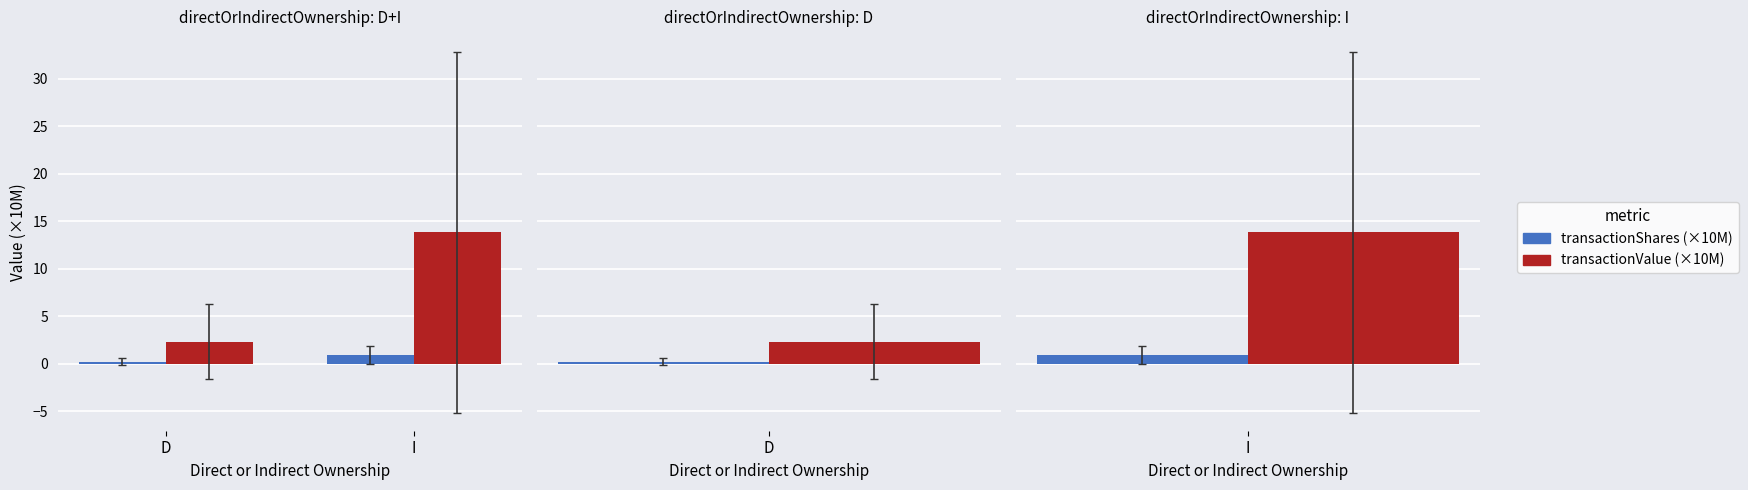

What value does the transactionShares (×10M) series have at D?

0.2